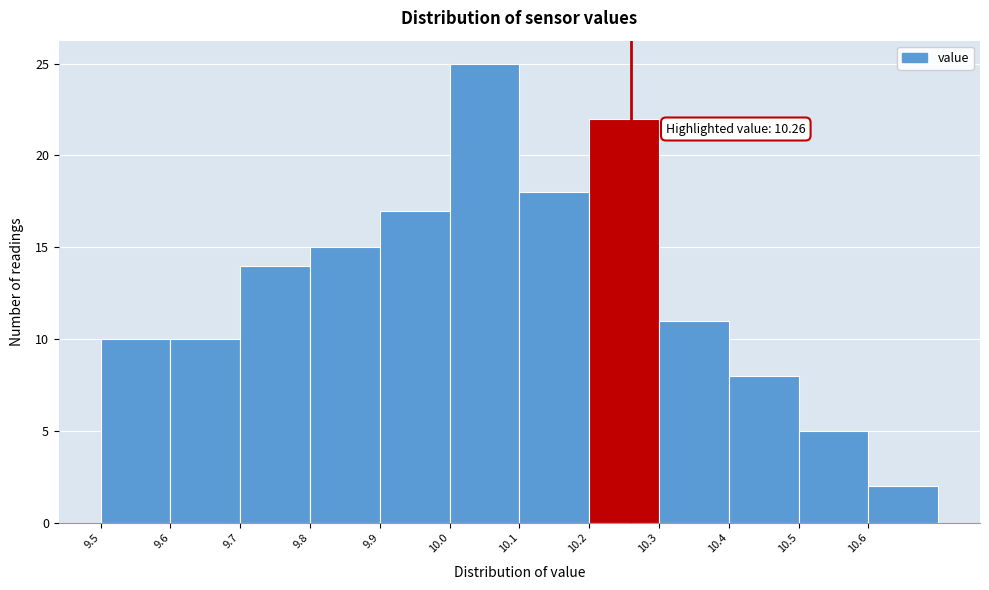

Which range on the x-axis has the tallest bar?

10.0 to 10.1